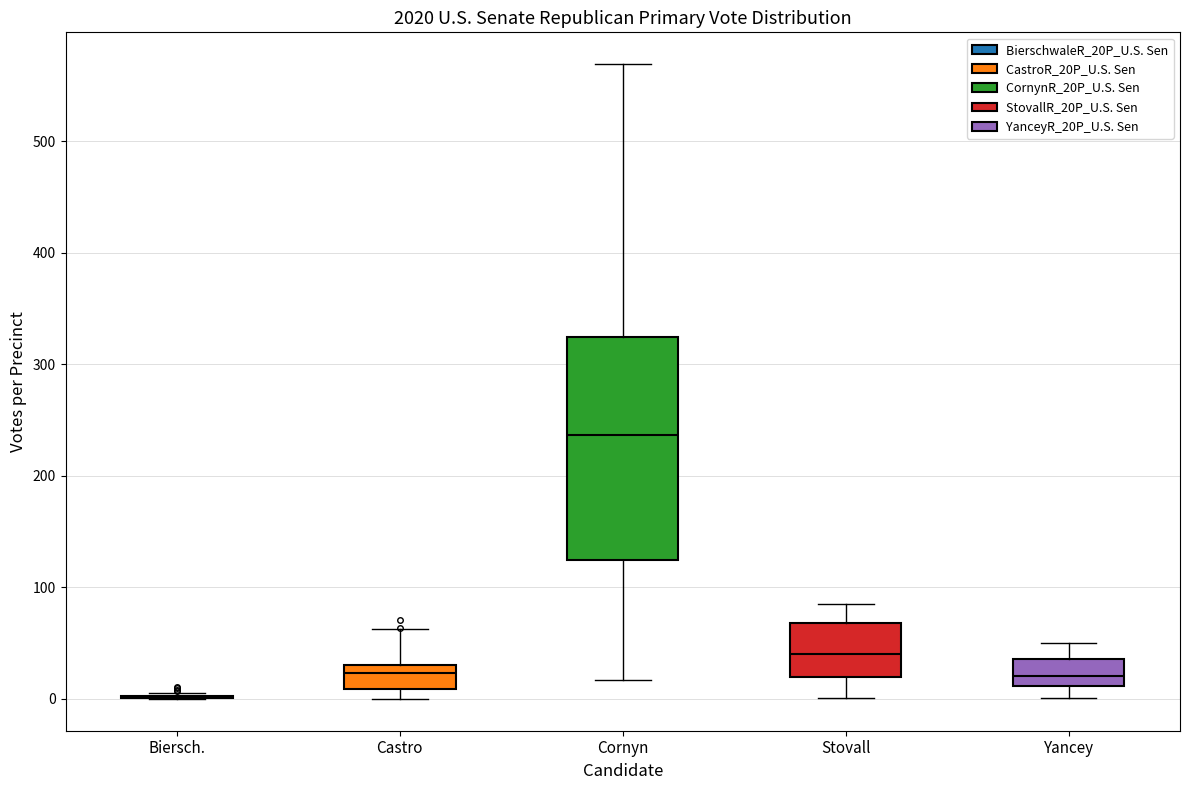

Where does the median line of the box for Stovall sit on the y-axis? The values are not printed on the chart, so give them approximately, as read against the axis.

40